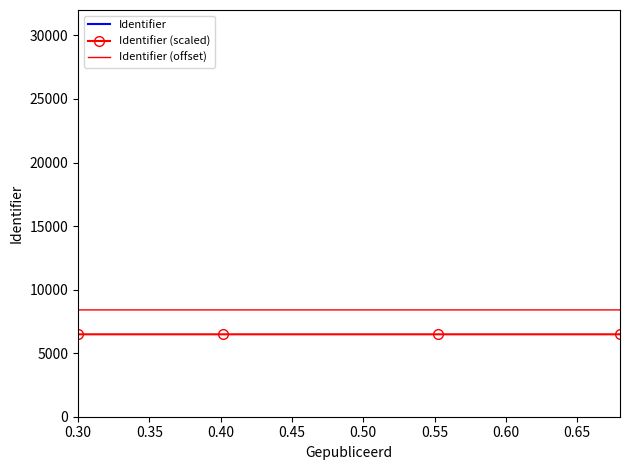

True or false: Identifier (scaled) and Identifier (offset) intersect in this chart.

False